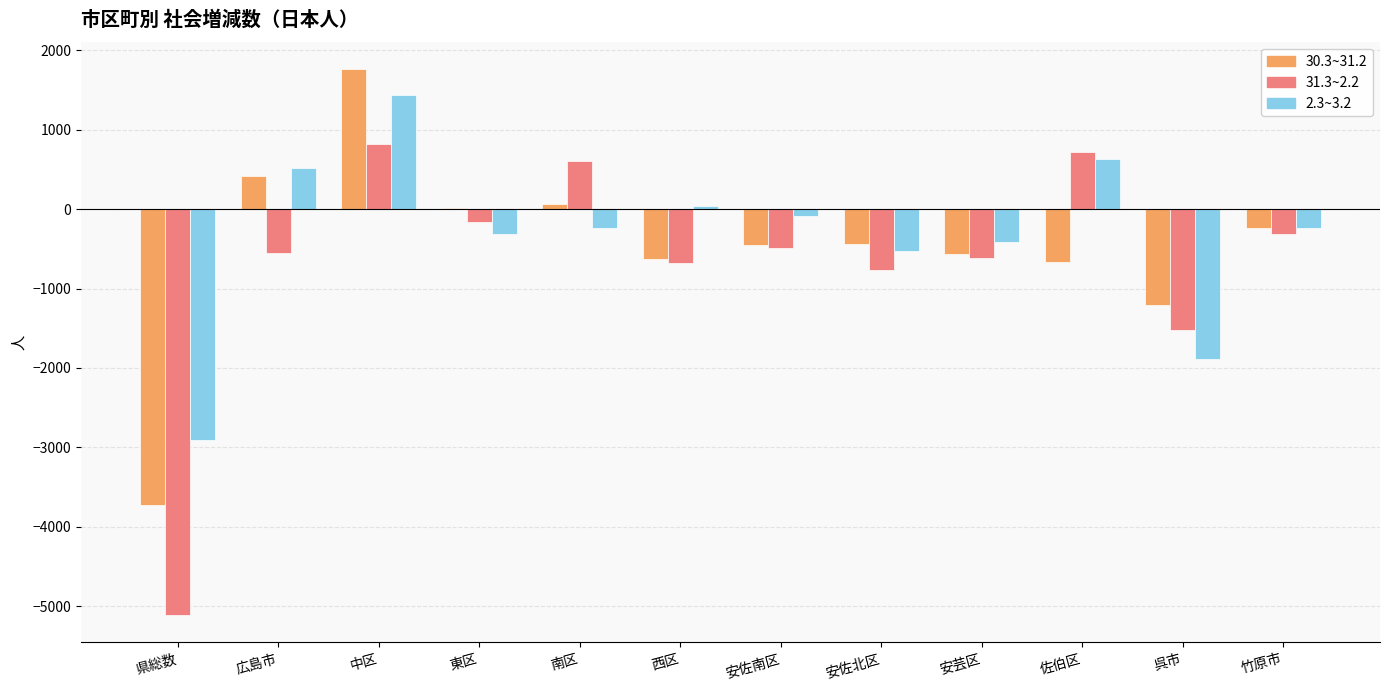

Are the bars grouped side by side (vs. stacked)?

Yes